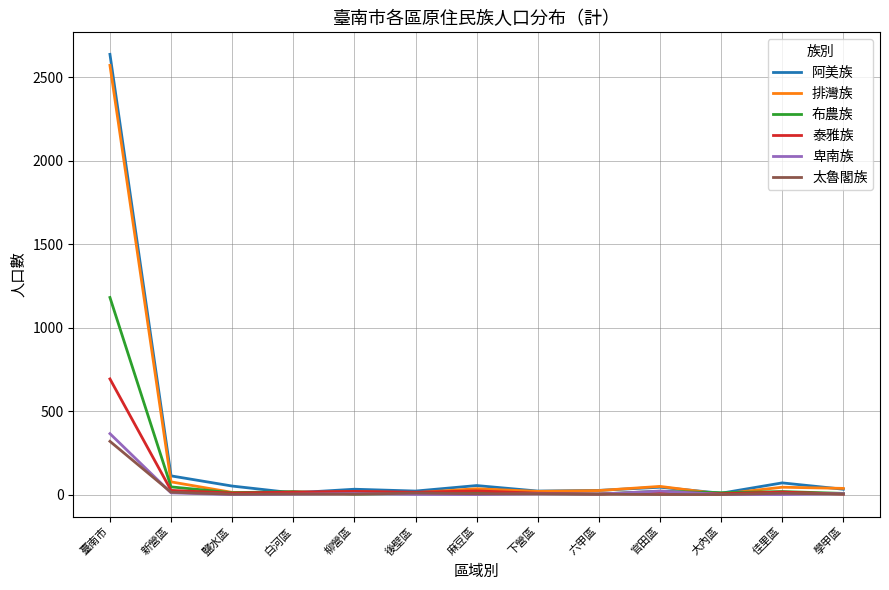

What is the minimum value for 泰雅族?

3